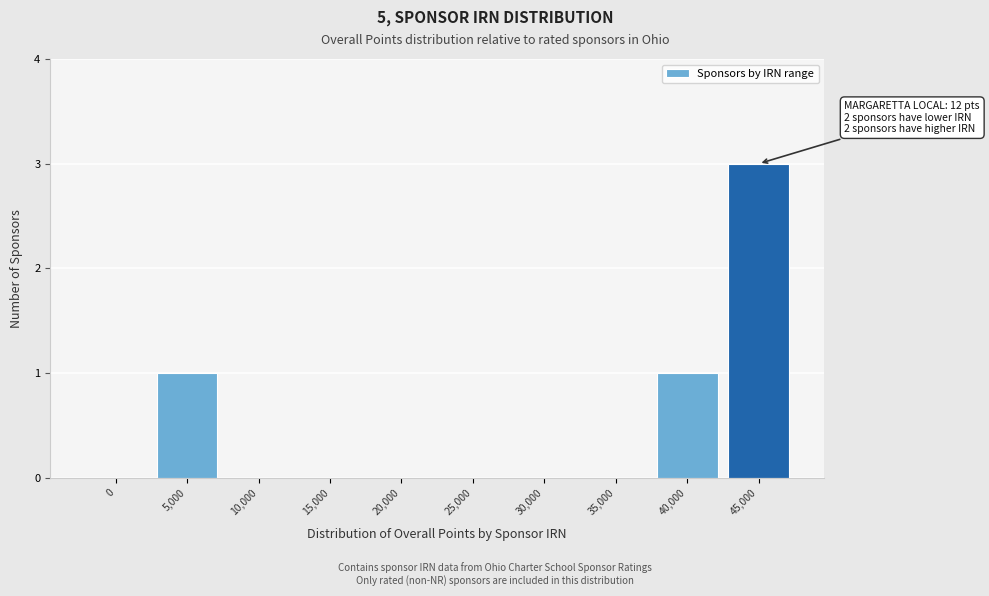

Reading right to left, transcribe all the data shown in this chart.

45,000=3	40,000=1	35,000=0	30,000=0	25,000=0	20,000=0	15,000=0	10,000=0	5,000=1	0=0